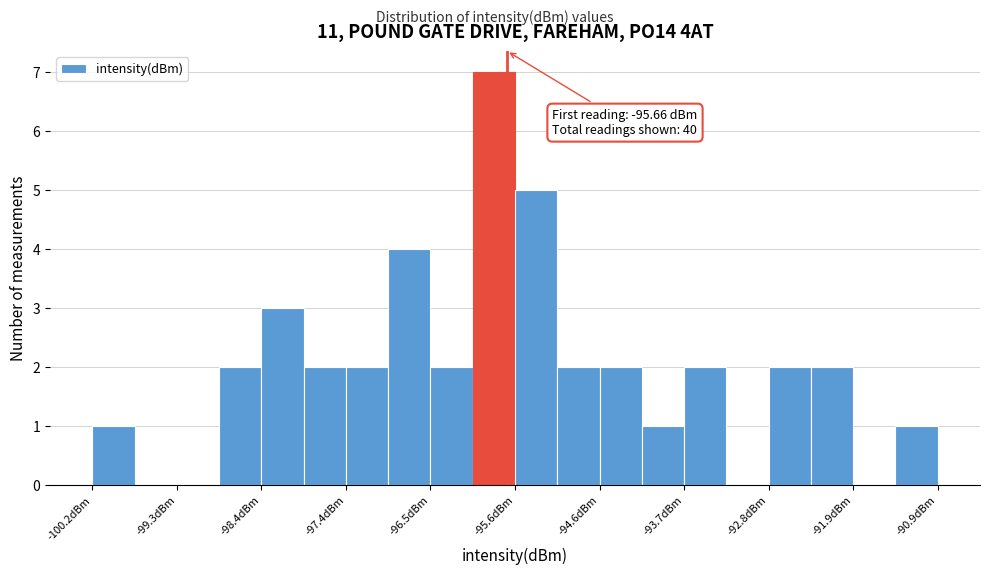

Over which range of the x-axis is the bar tallest?

-96.0 to -95.6